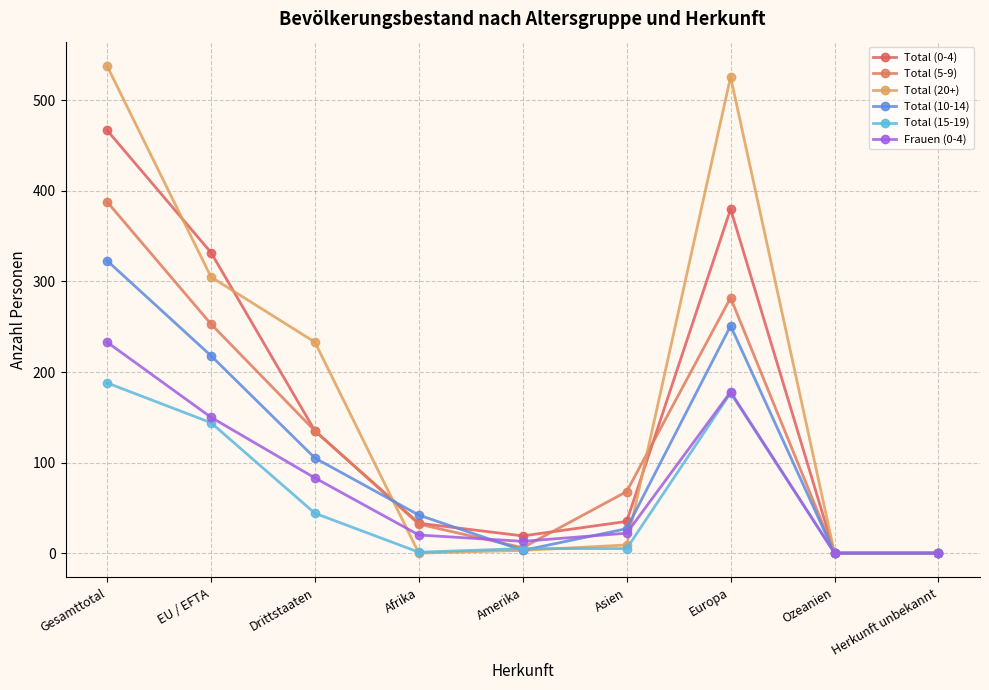

Rank the series by their maximum value, from highest to lowest.

Total (20+), Total (0-4), Total (5-9), Total (10-14), Frauen (0-4), Total (15-19)